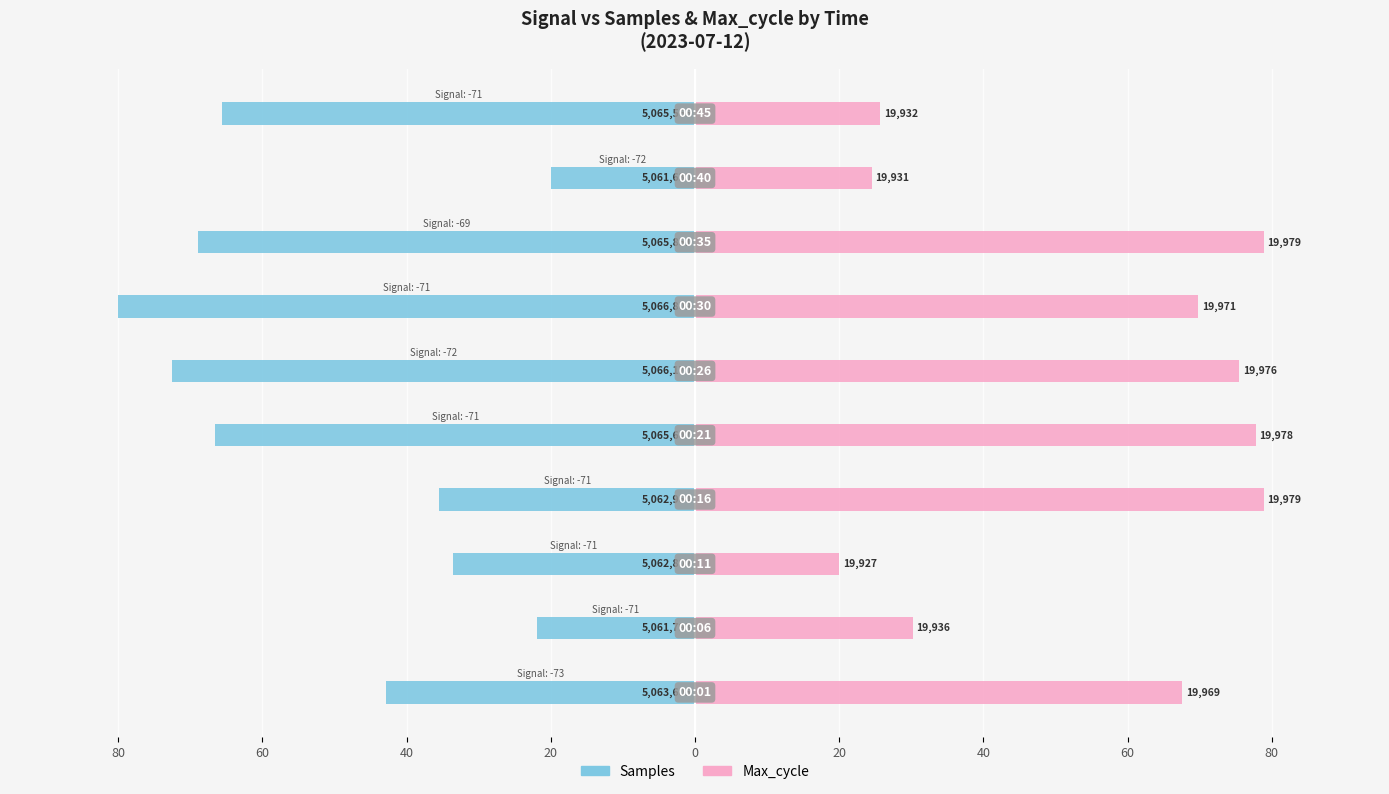

What is the difference between the highest and lowest values at 60?

52.1